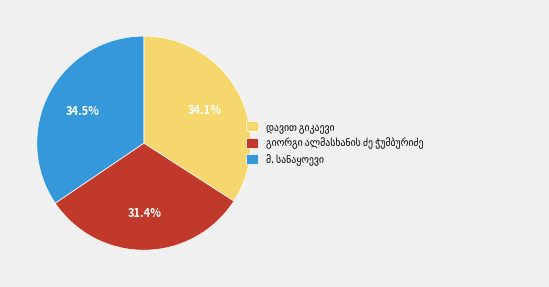

Is there any slice that represents more than half of the pie?

No